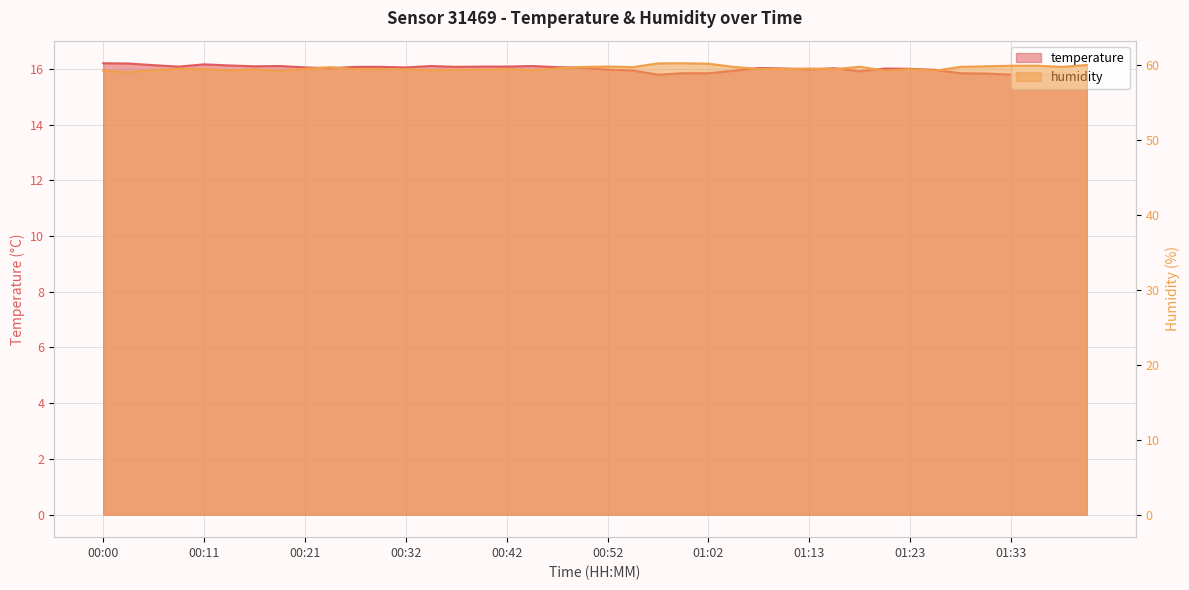

Where is the first local minimum for temperature?

00:09